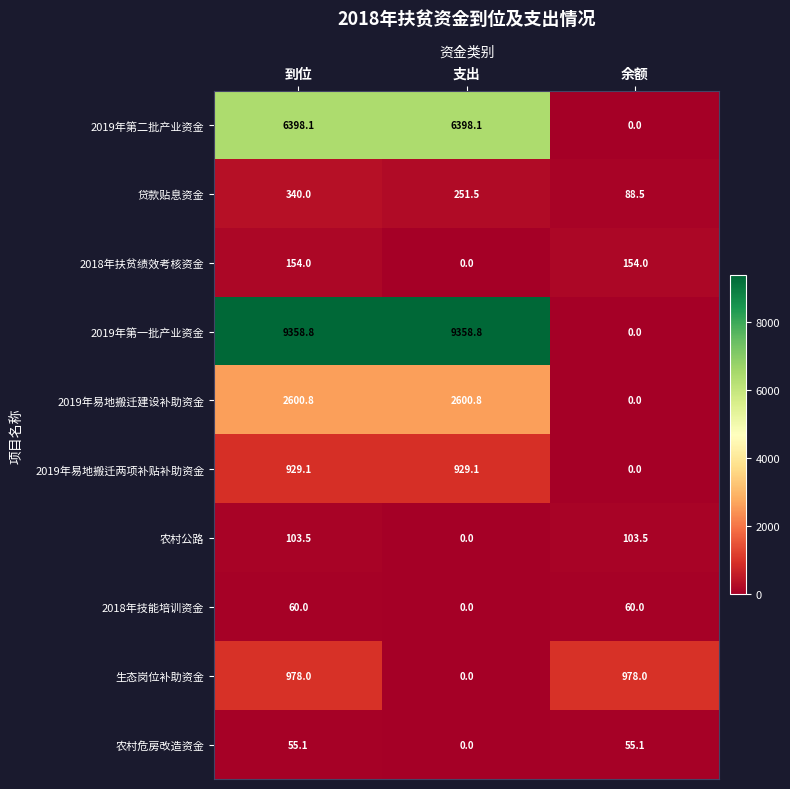

What is the greatest value displayed?

9358.8